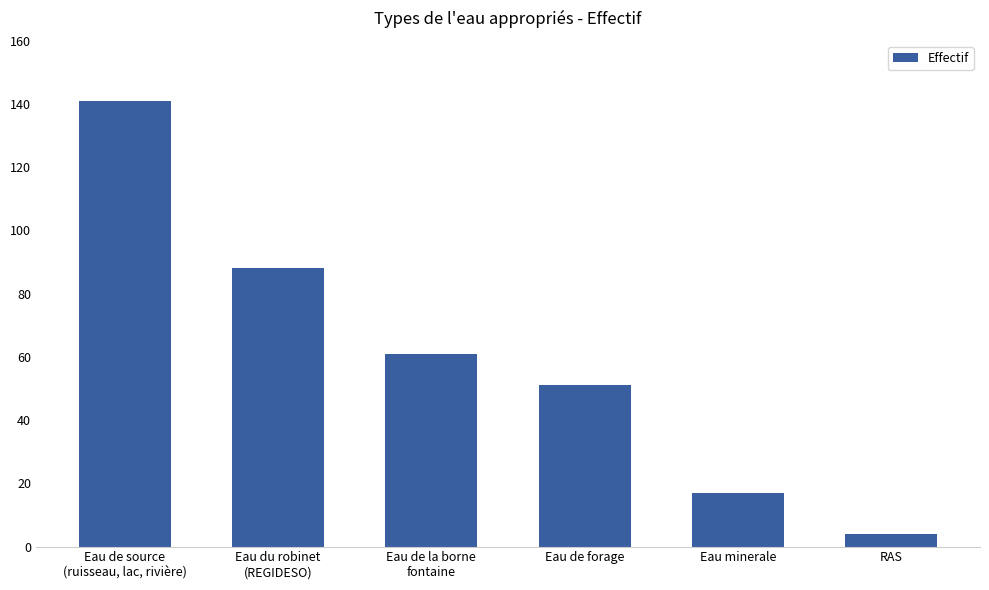

How many distinct data groups are displayed?

1